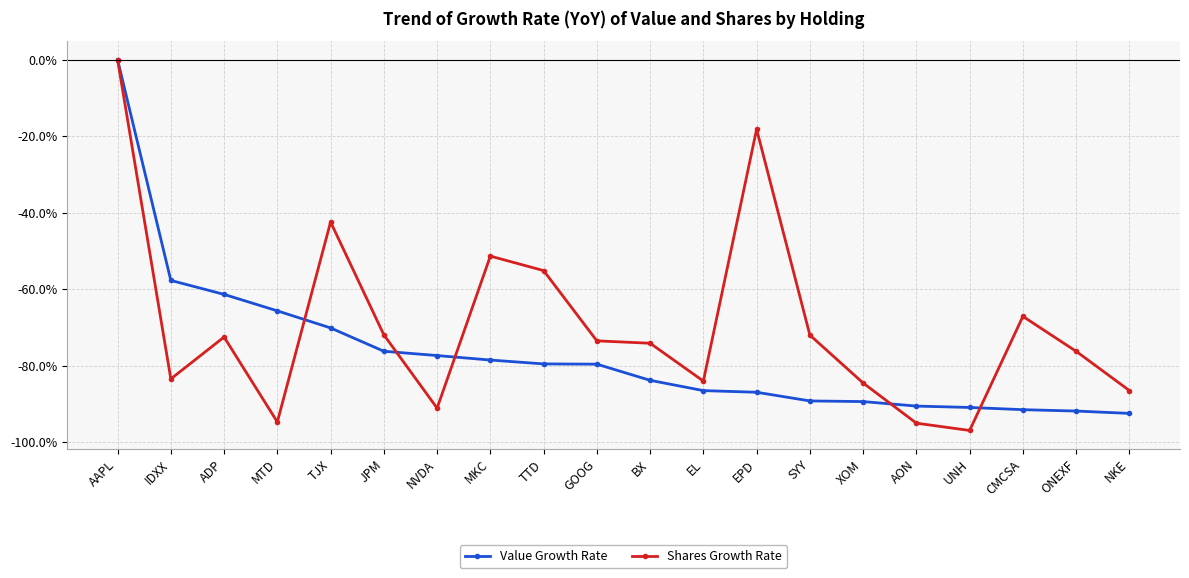

What are all the series names shown in the legend?

Value Growth Rate, Shares Growth Rate